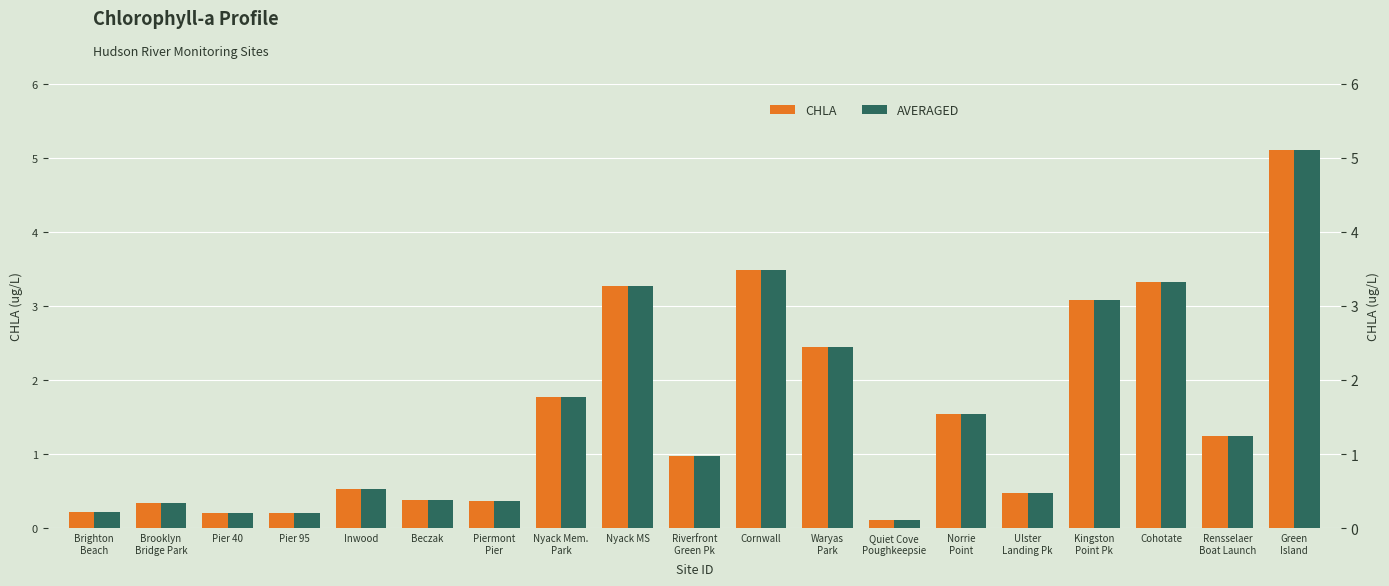

What is the label of the 7th bar from the right?

Quiet Cove
Poughkeepsie